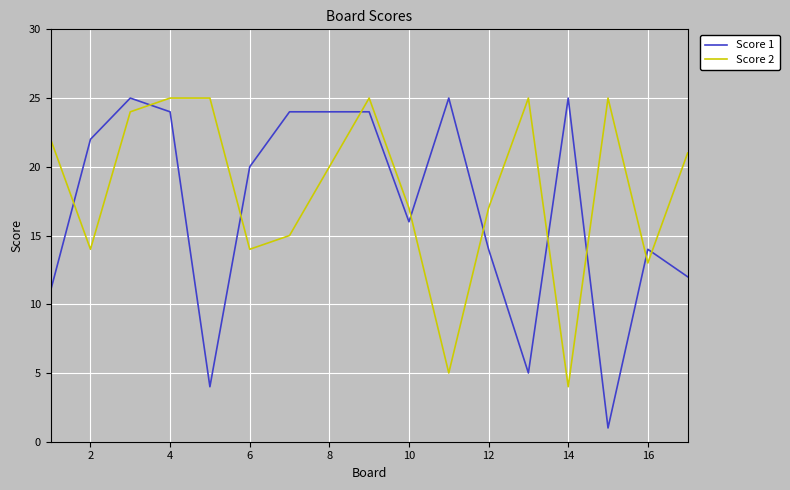

What is the sum of all Score 1 values?

290